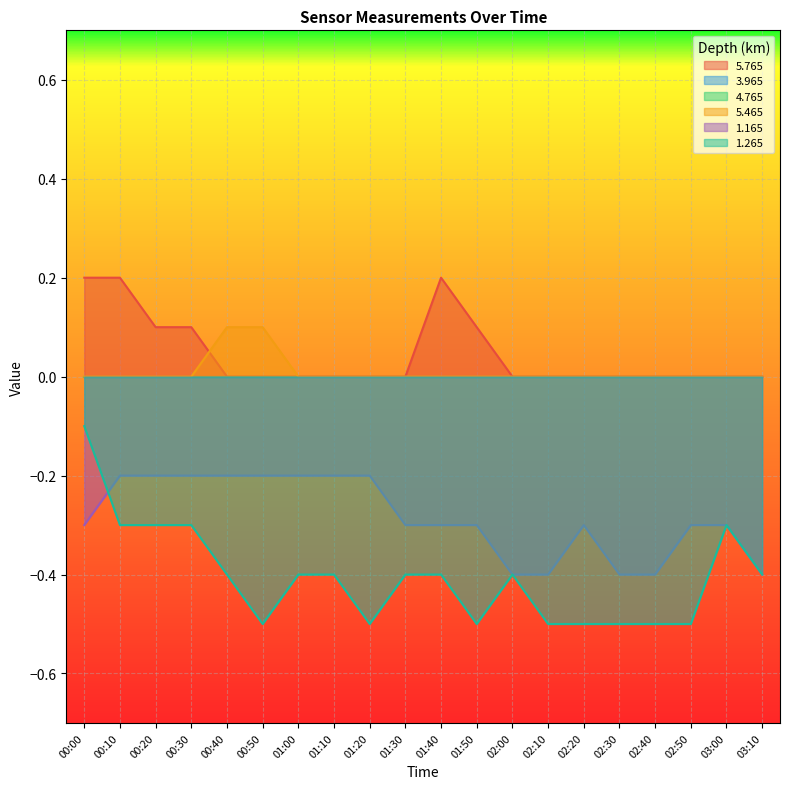

Where is the first local maximum for 1.165?

02:20